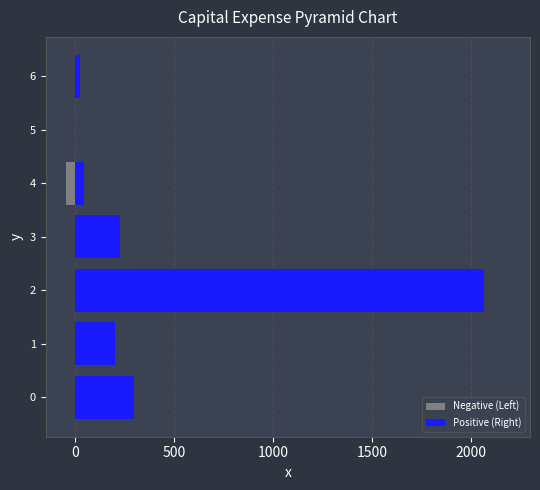

The Negative (Left) series shows -44 at 4. True or false?

True